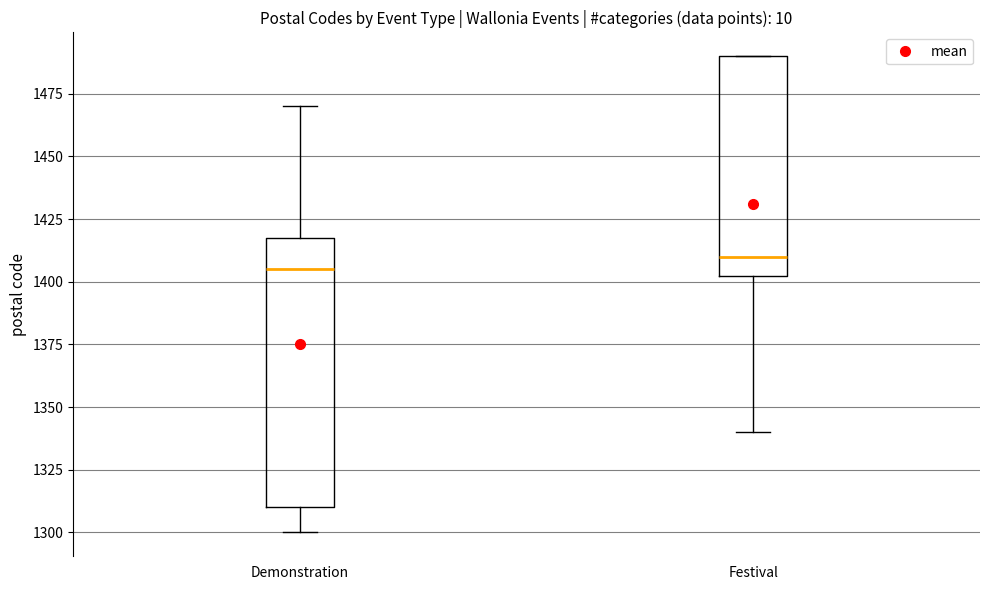

Where does the lower whisker of the box for Demonstration end on the y-axis? The values are not printed on the chart, so give them approximately, as read against the axis.

1300